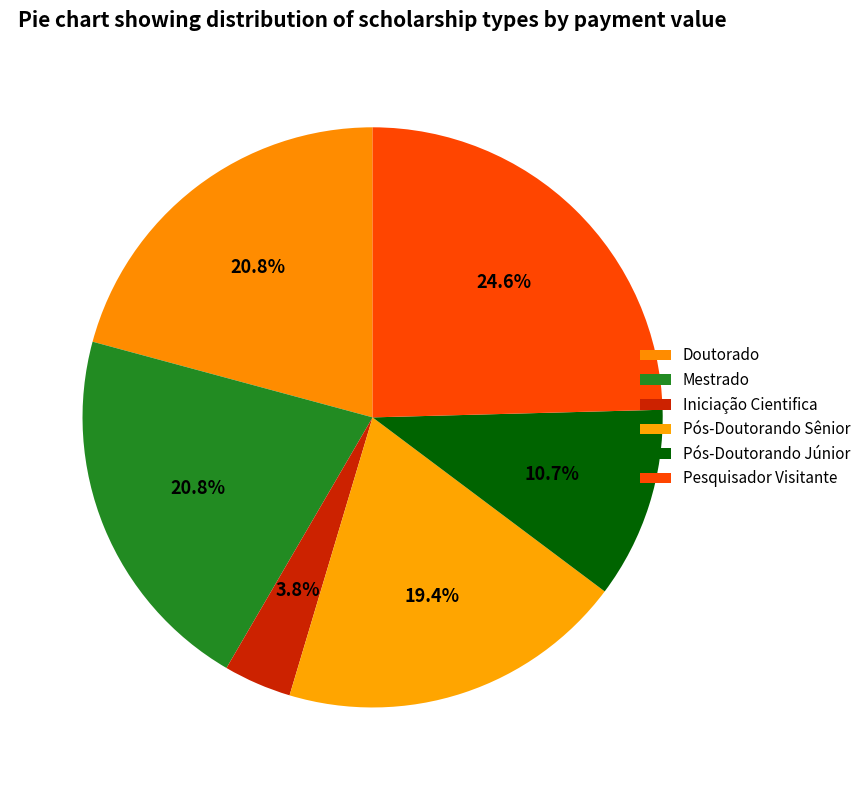

Which has a higher value, Iniciação Cientifica or Doutorado?

Doutorado